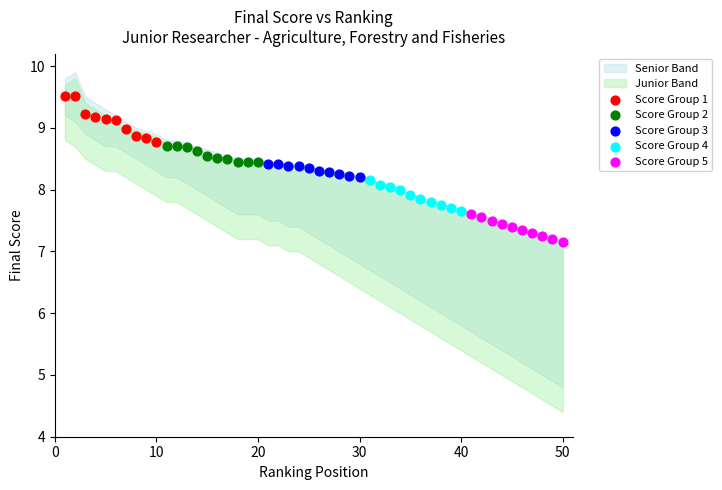

Which series contains the highest Y value?

Score Group 1